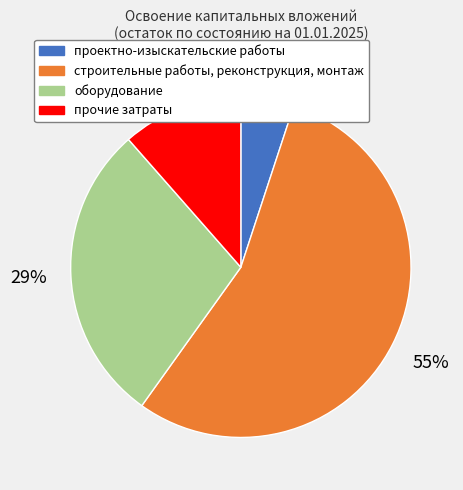

To the nearest percent, what percentage of the pie is прочие затраты?

11%